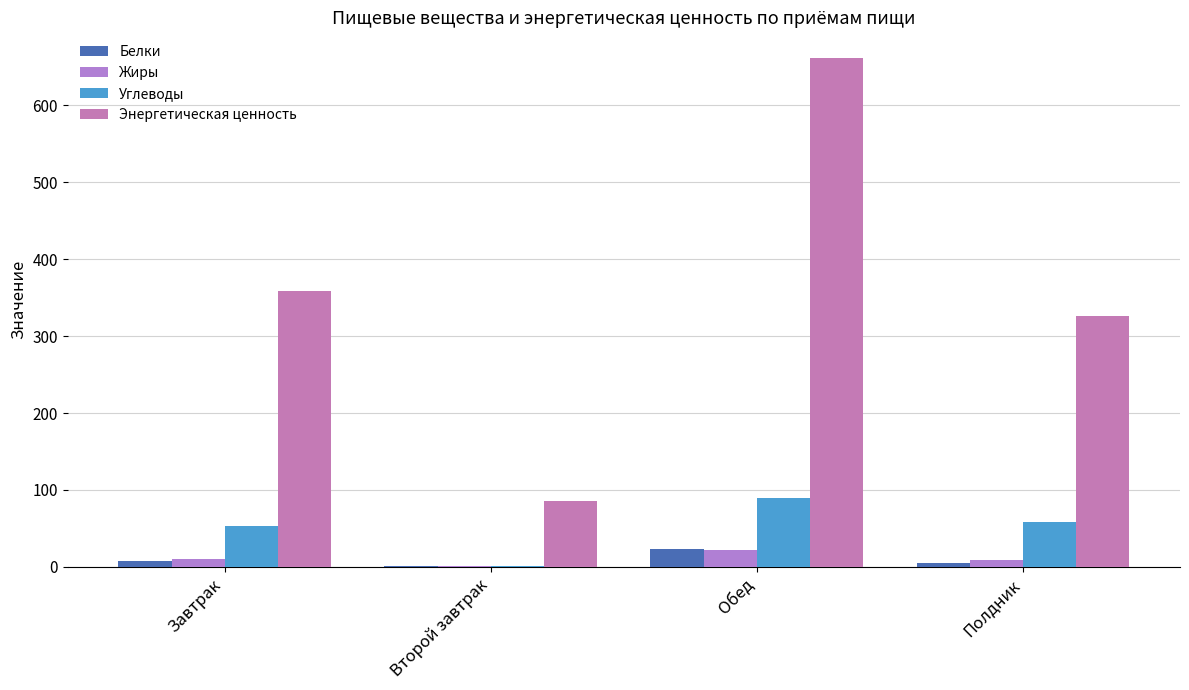

Rank the categories by Энергетическая ценность value from highest to lowest.

Обед, Завтрак, Полдник, Второй завтрак